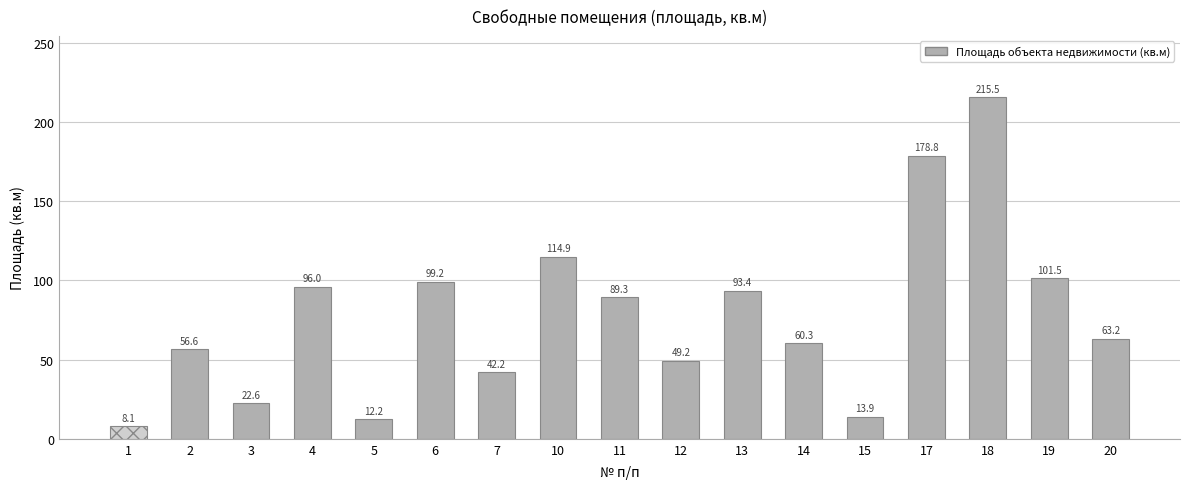

What is the value of the 1st bar from the left?

8.1